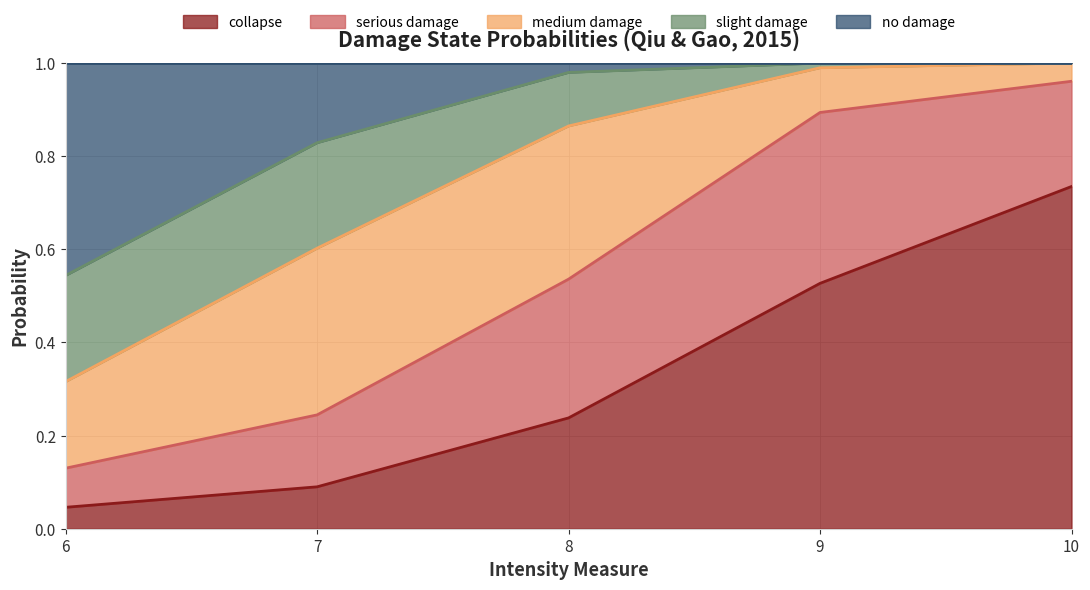

Does the chart display data point markers on the line(s)?

No